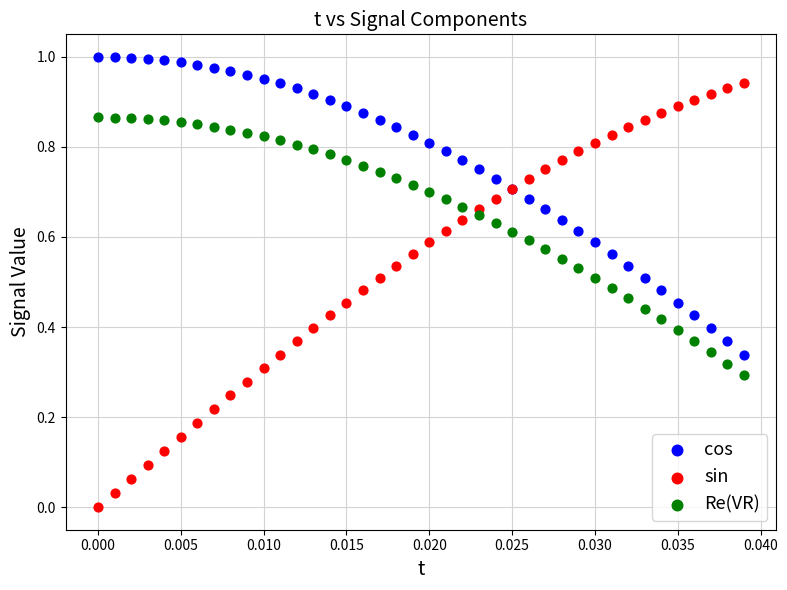

Which series reaches the minimum Y coordinate?

sin